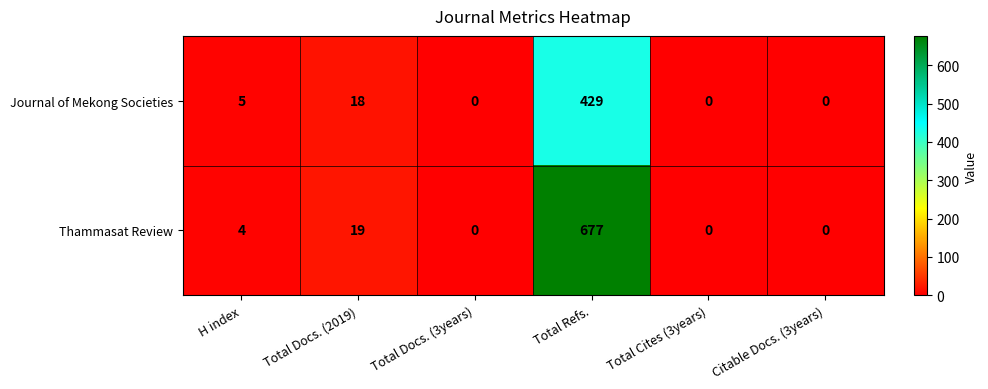

Which series changed the most between Total Refs. and Citable Docs. (3years)?

Thammasat Review